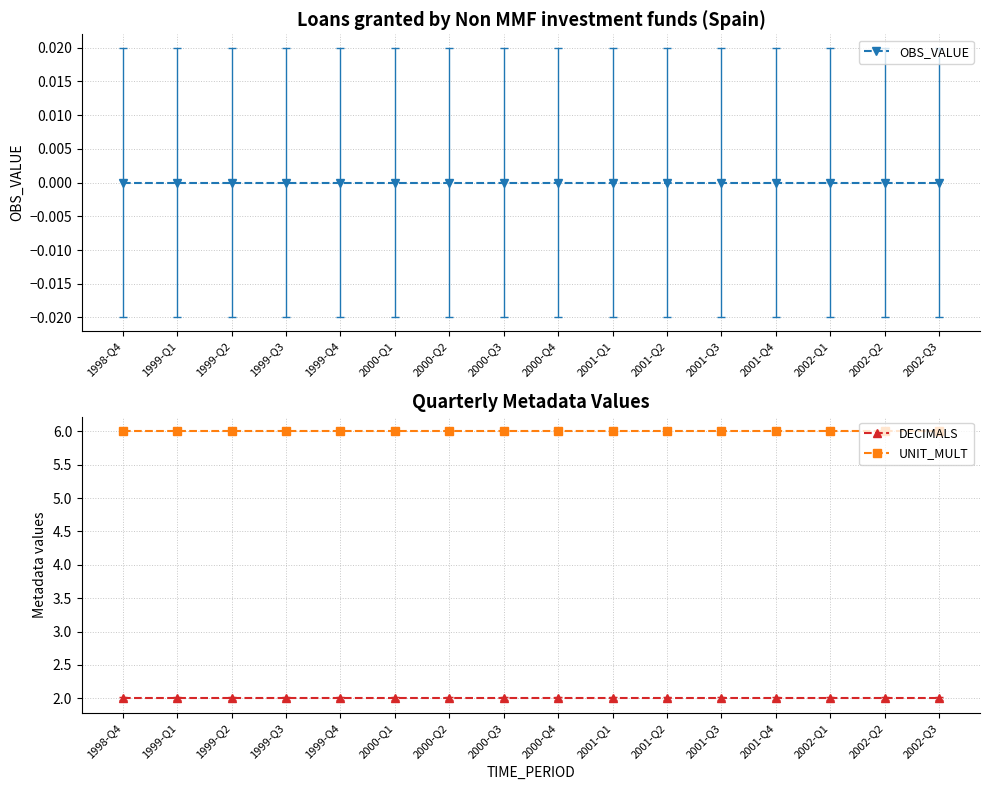

What is the sum of the UNIT_MULT values at 2000-Q3 and 2000-Q4?

12